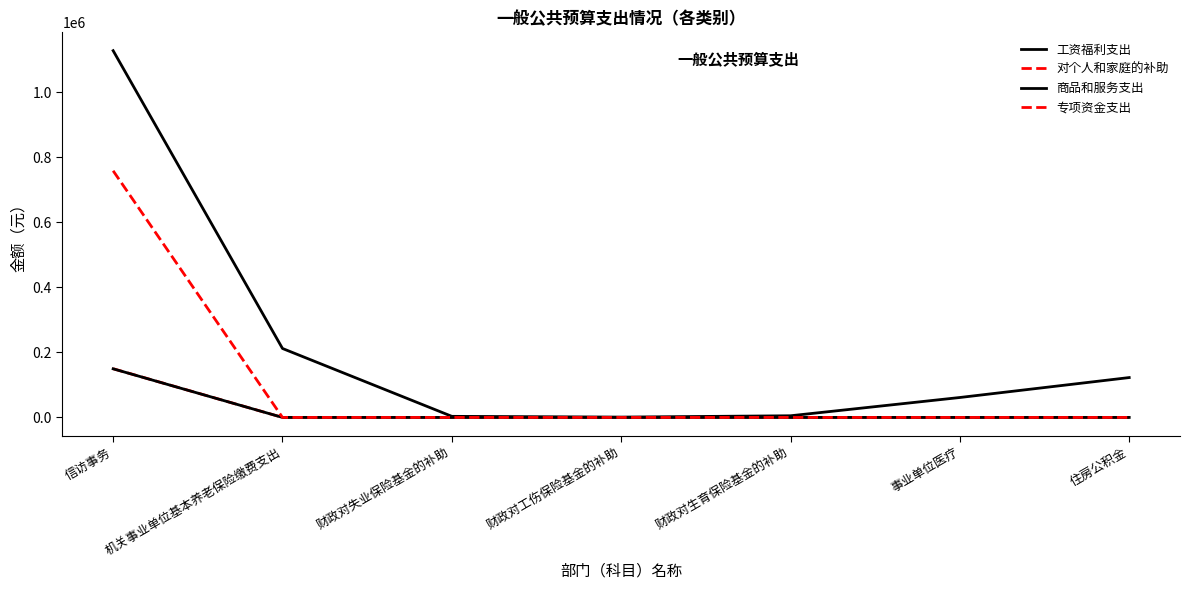

How many lines are shown in the chart?

4